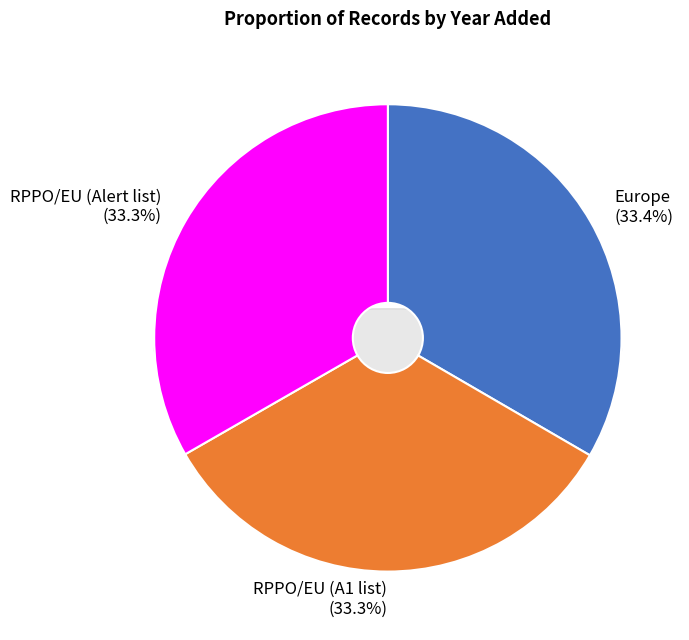

True or false: Europe accounts for 43% of the total.

False